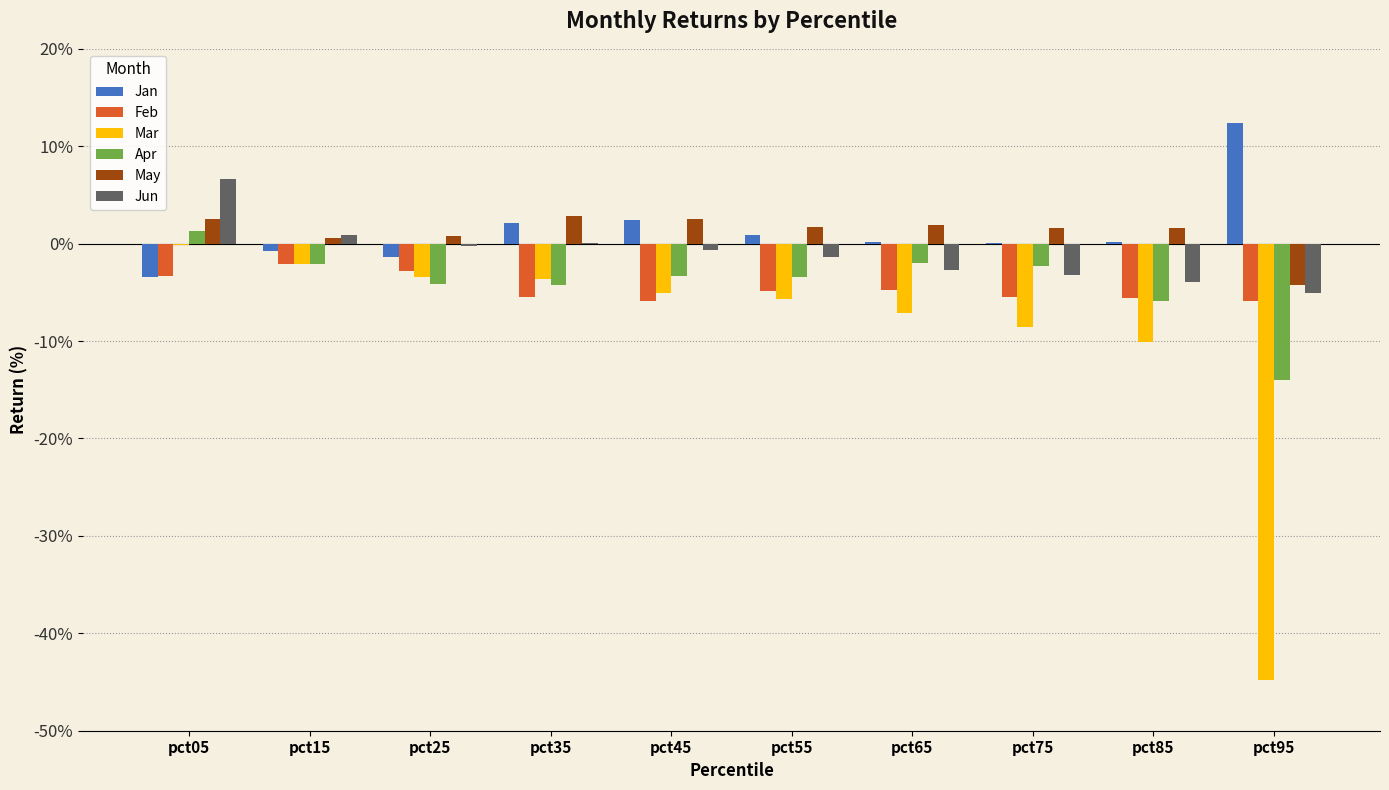

Which series changed the most between pct55 and pct85?

Mar